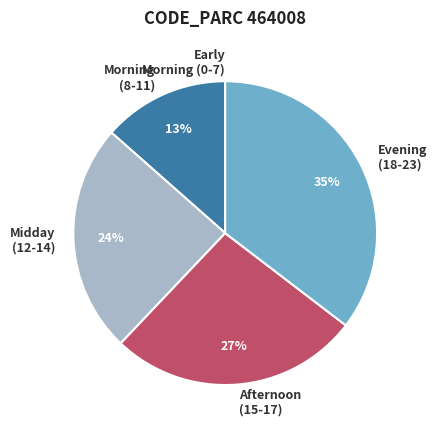

To the nearest percent, what is the difference between the largest and smallest slice percentages?

35%